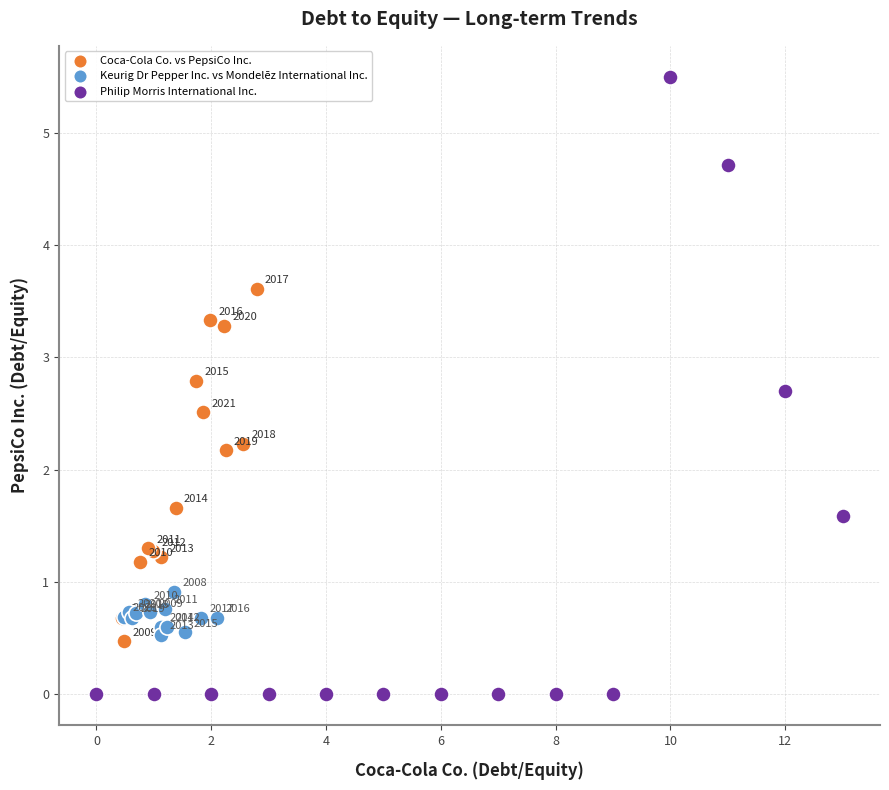

Which series contains the lowest Y value?

Philip Morris International Inc.